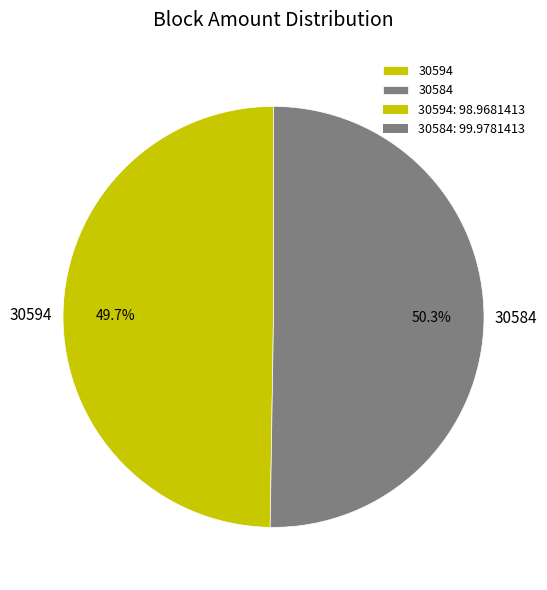

Count the number of slices in the pie.

2